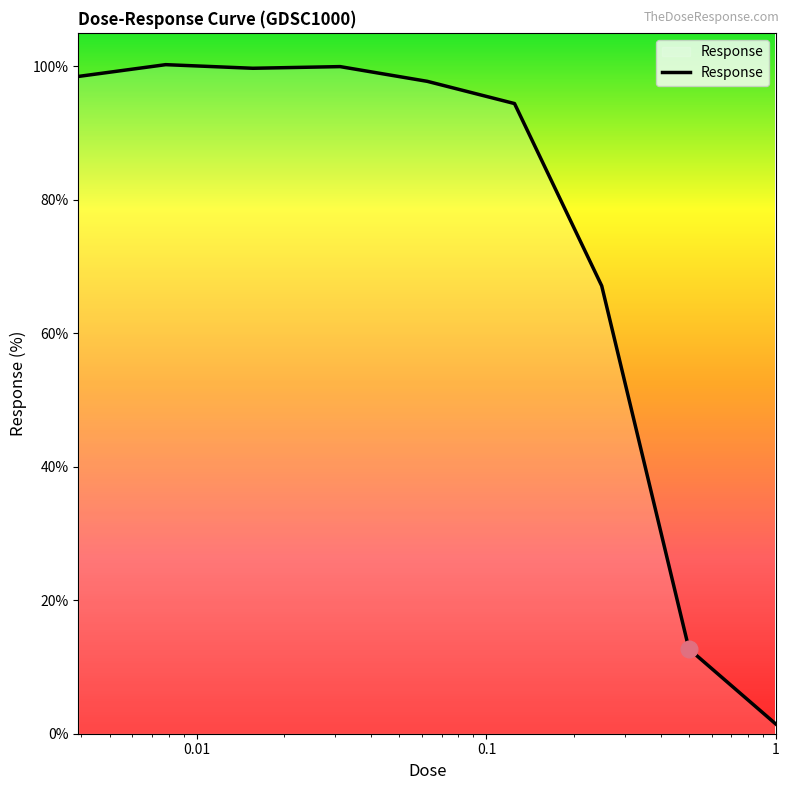

What is the maximum value shown in the chart?

100.2